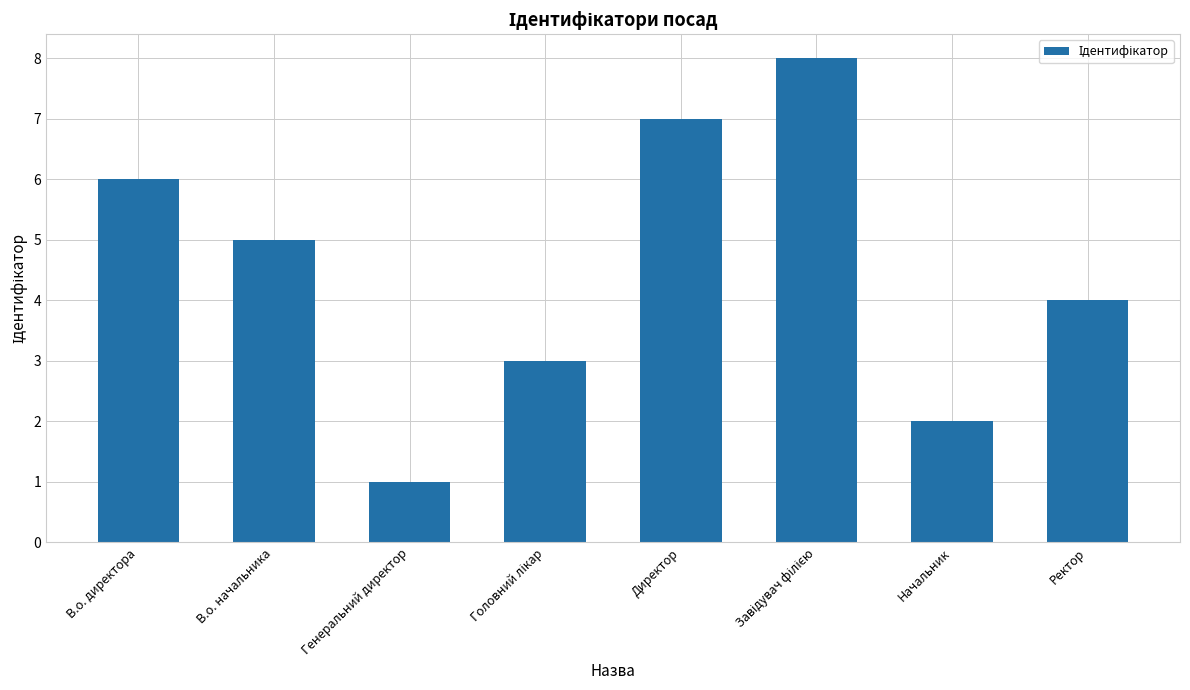

How many values are below 5?

4